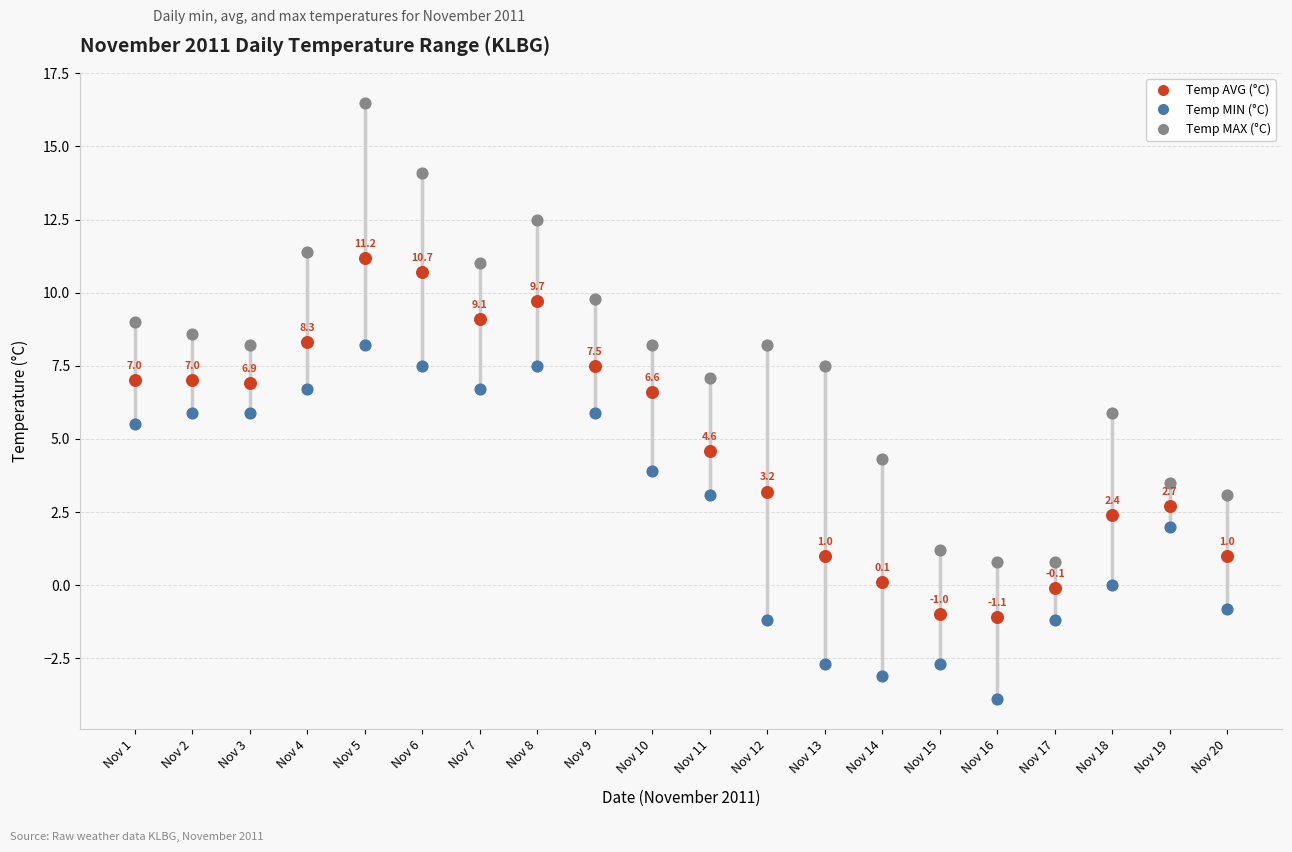

Which series has the largest Y range (max minus min)?

Temp MAX (°C)